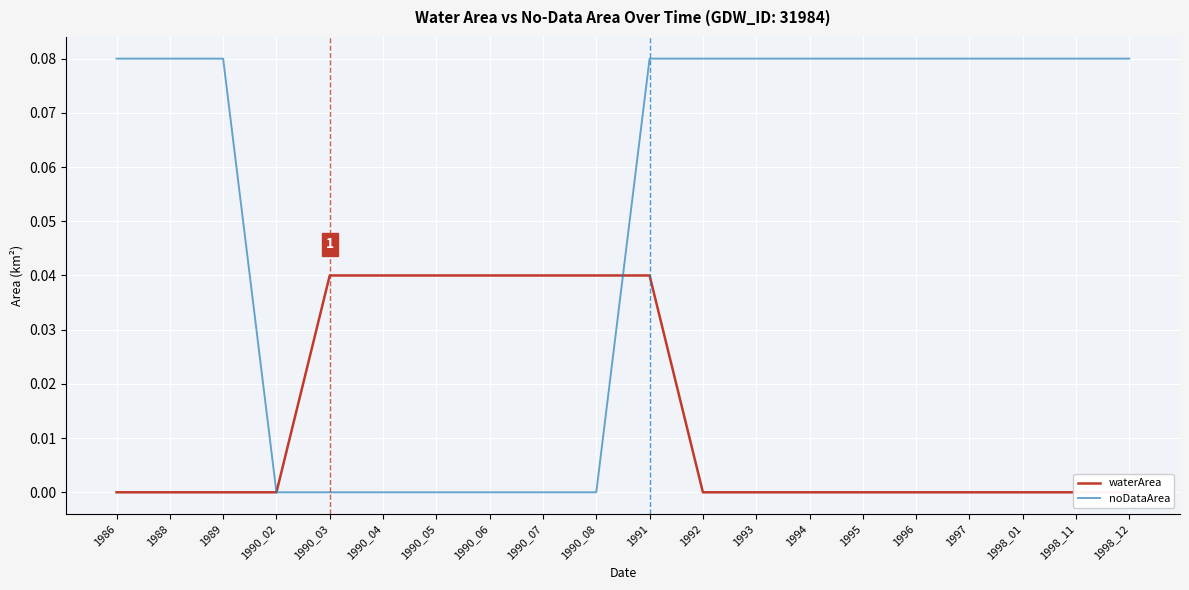

What is the value of the noDataArea point at the 20th from the left?

0.1